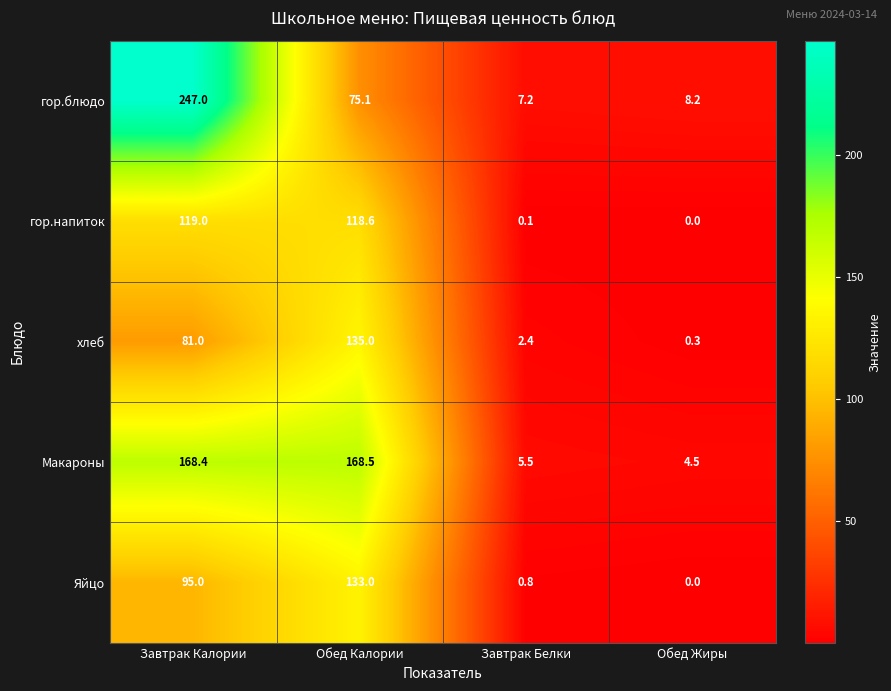

List the labels in order of гор.блюдо value, smallest first.

Завтрак Белки, Обед Жиры, Обед Калории, Завтрак Калории